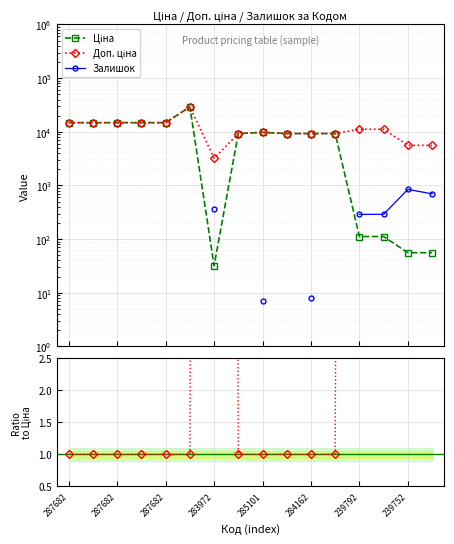

What is the label of the 7th point from the right?

9